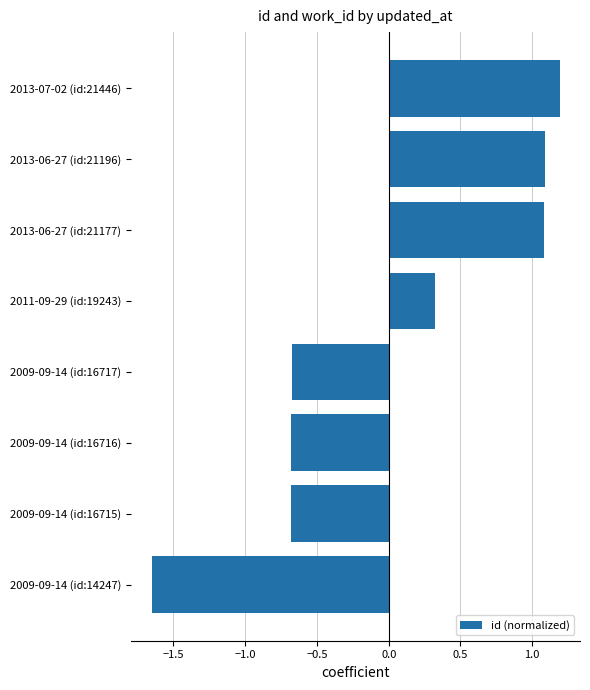

What is the sum of the values at 2009-09-14 (id:16716) and 2009-09-14 (id:16717)?

-1.4